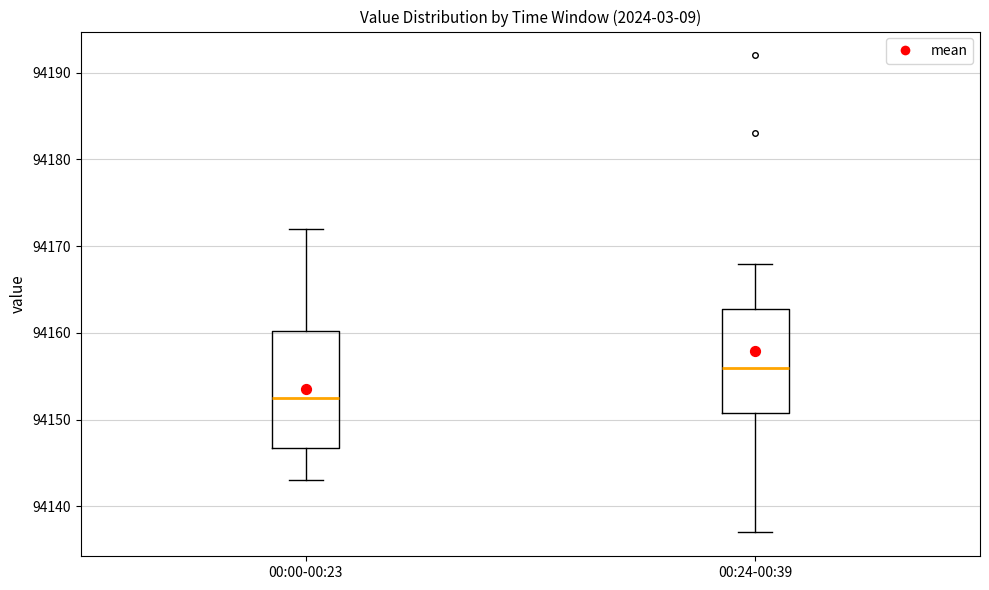

Reading left to right, transcribe this box plot: for each box, give where its median line is, the range the box spans, and where its two whiskers end, as read against the y-axis. The values are not printed on the chart, so give them approximately, as read against the axis.

00:00-00:23: median 94153, box 94147 to 94160, whiskers 94143 to 94172
00:24-00:39: median 94156, box 94151 to 94163, whiskers 94137 to 94168